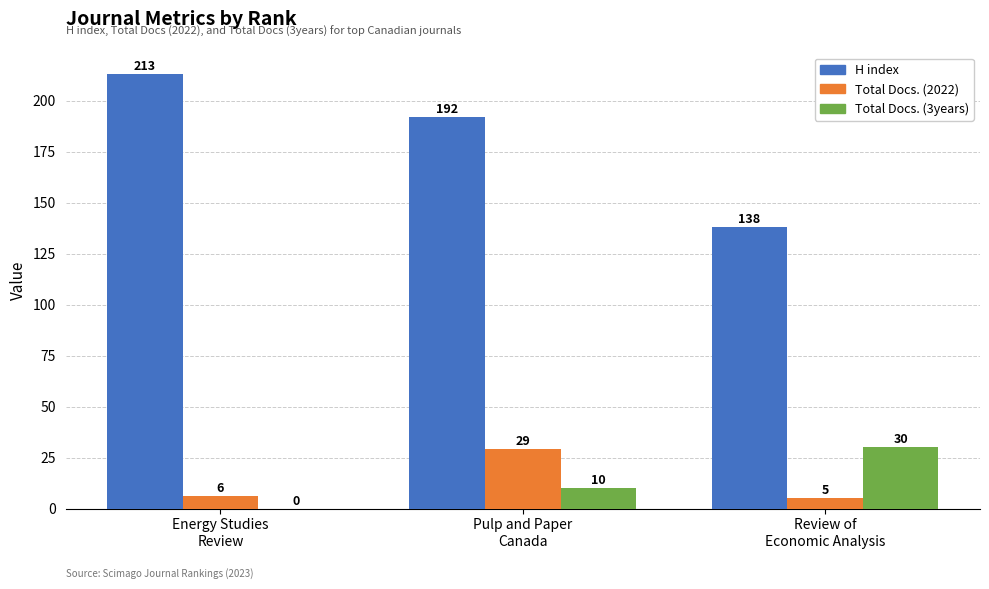

Is it true that H index equals 213 at Energy Studies
Review?

True